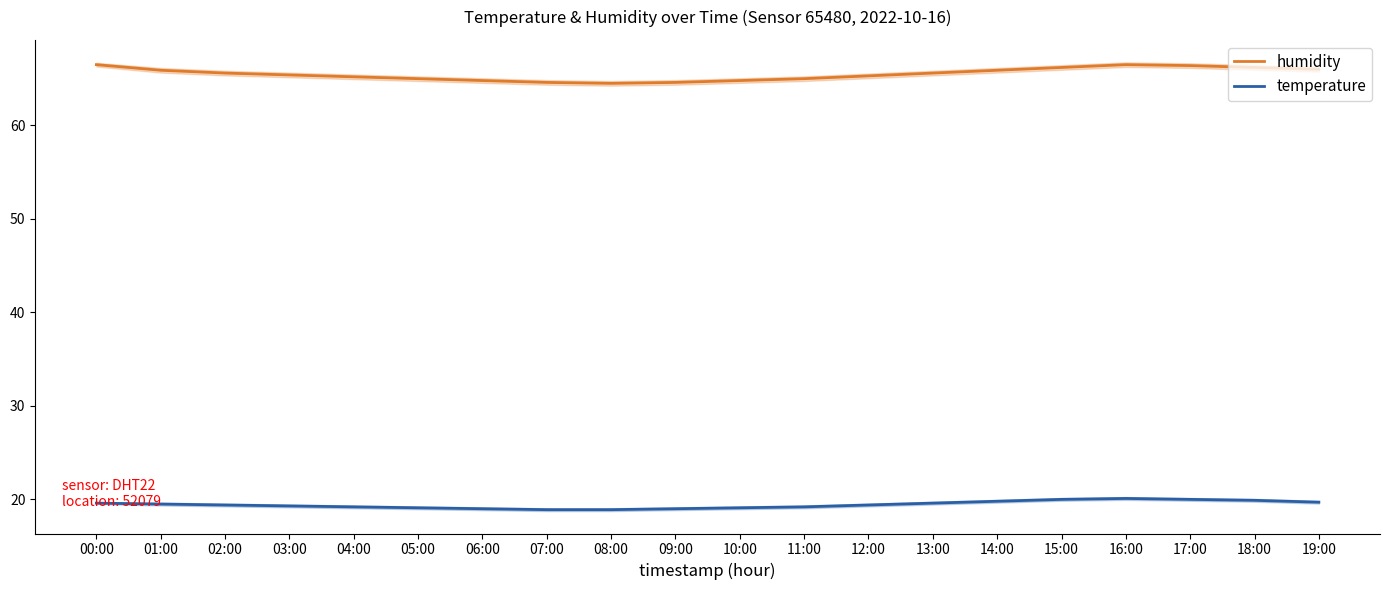

At 17:00, list the series in order from largest to smallest.

humidity, temperature